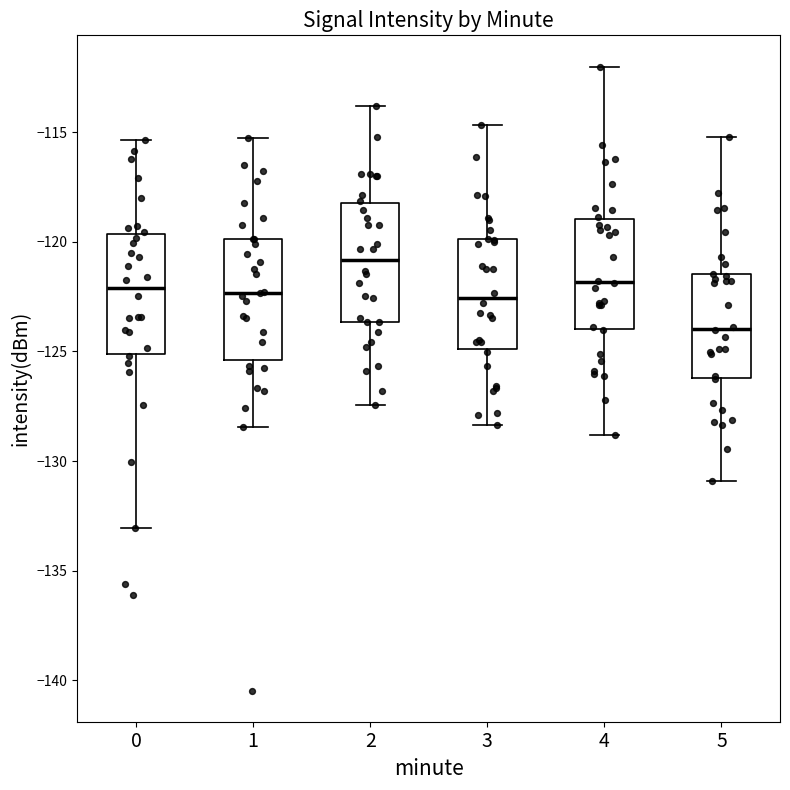

Which box's median line is the lowest?

5